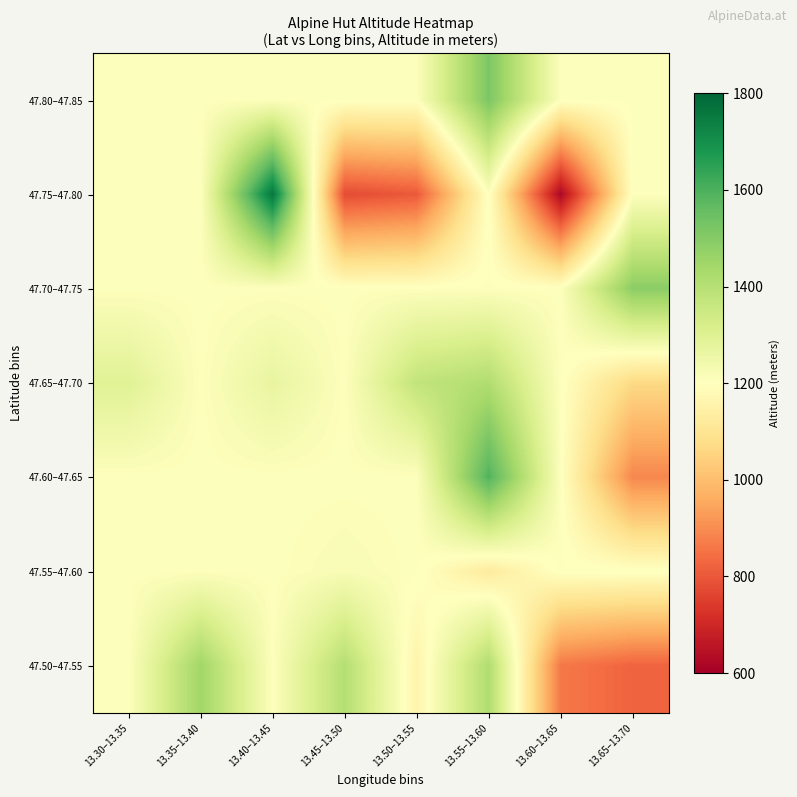

At 13.35–13.40, list the series in order from largest to smallest.

47.50–47.55, 47.80–47.85, 47.75–47.80, 47.70–47.75, 47.65–47.70, 47.60–47.65, 47.55–47.60